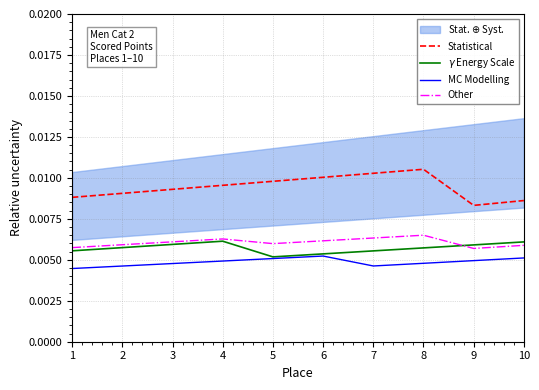

Between 5 and 3, which is larger?

5